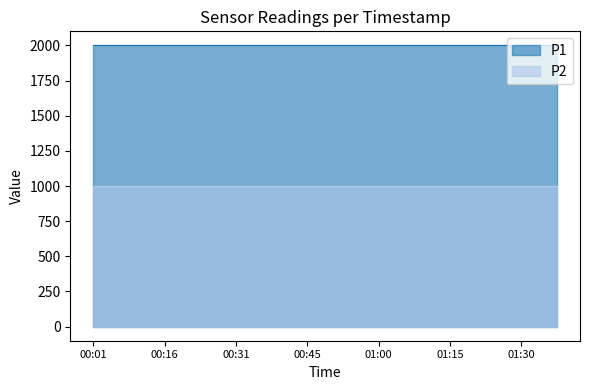

True or false: P1 has more than 2 interior local peaks.

False